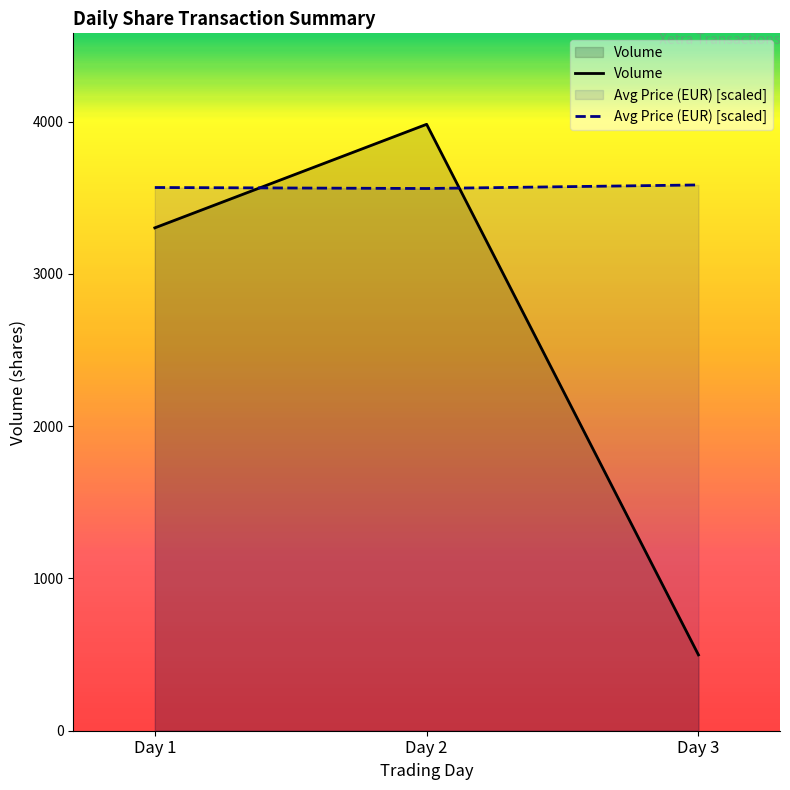

The value of Avg Price (EUR) [scaled] at Day 1 is 3567.0. True or false?

True